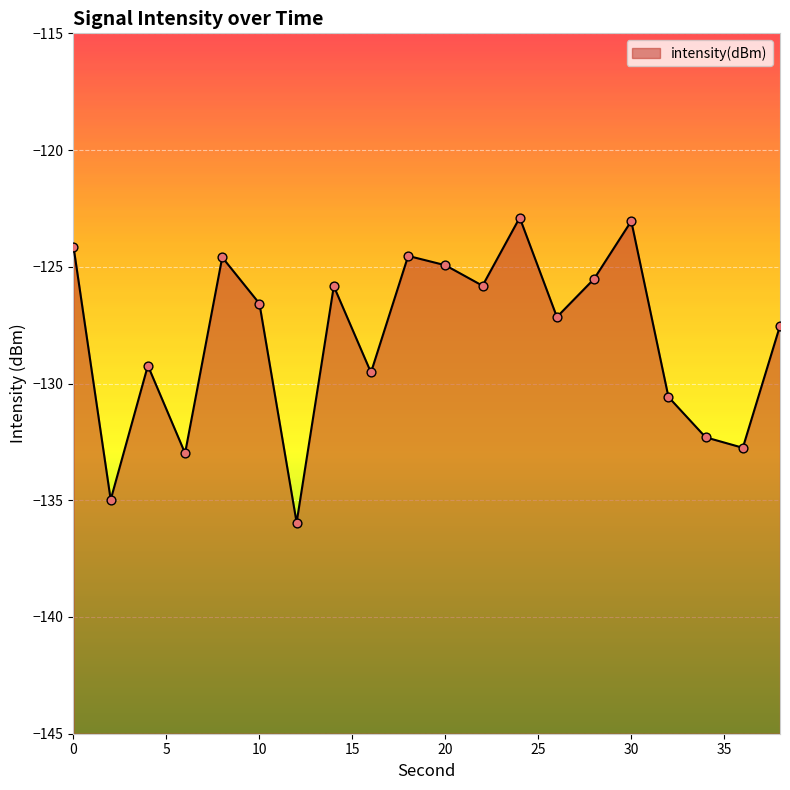

What is the change in value from 0 to 28?

-1.4